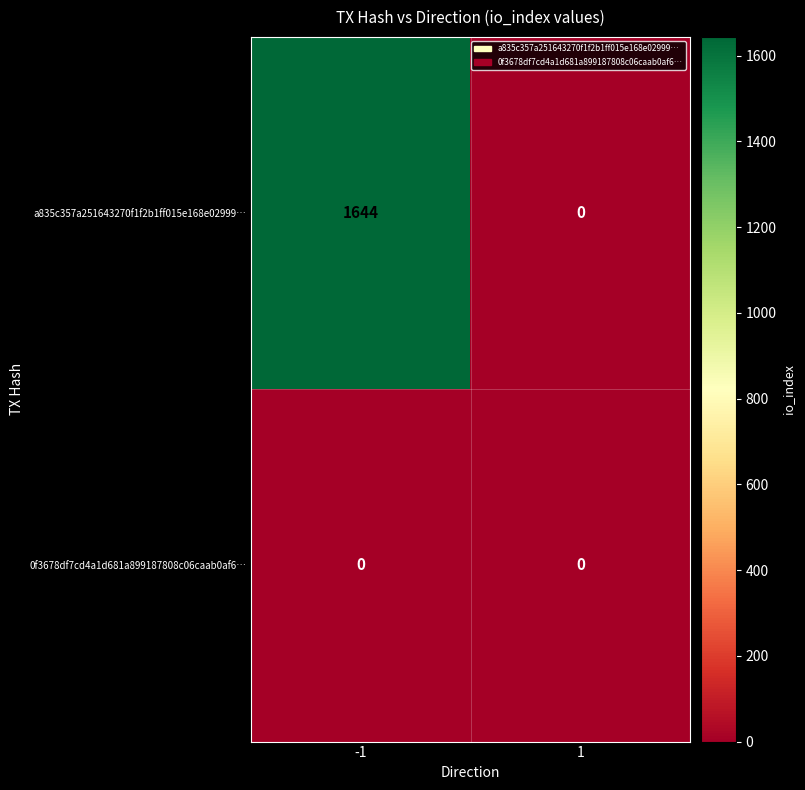

List the series in order of their peak value, lowest first.

0f3678df7cd4a1d681a899187808c06caab0af6…, a835c357a251643270f1f2b1ff015e168e02999…